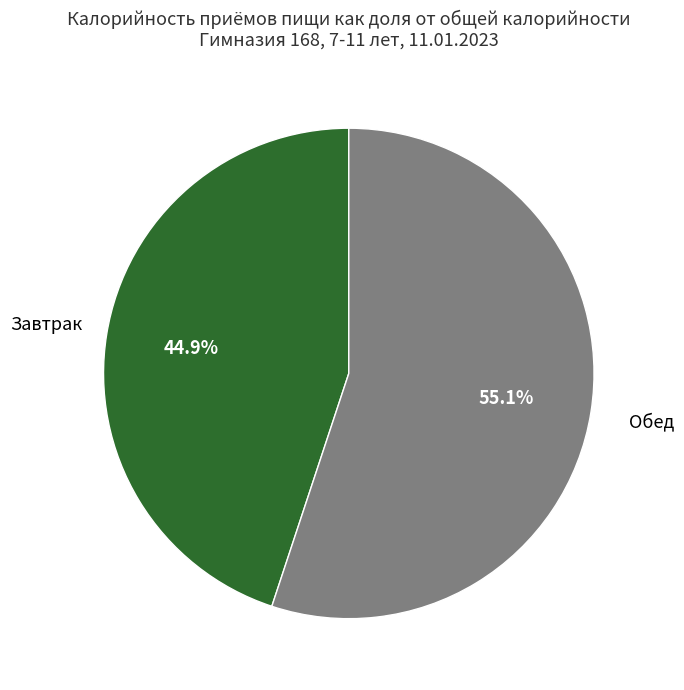

True or false: Обед accounts for 50% of the total.

False